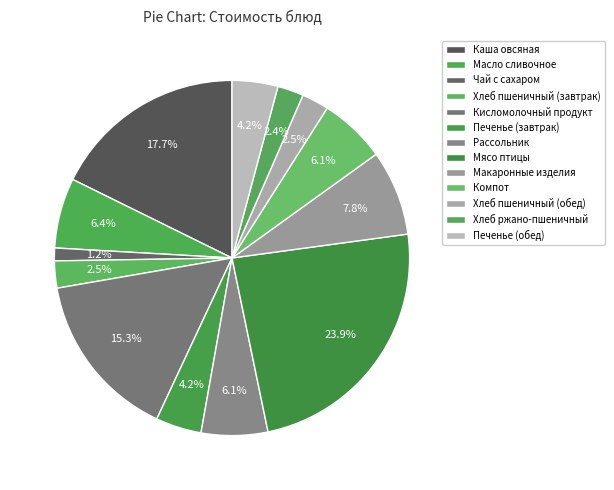

What percentage is the Хлеб пшеничный (обед) slice, to the nearest percent?

2%